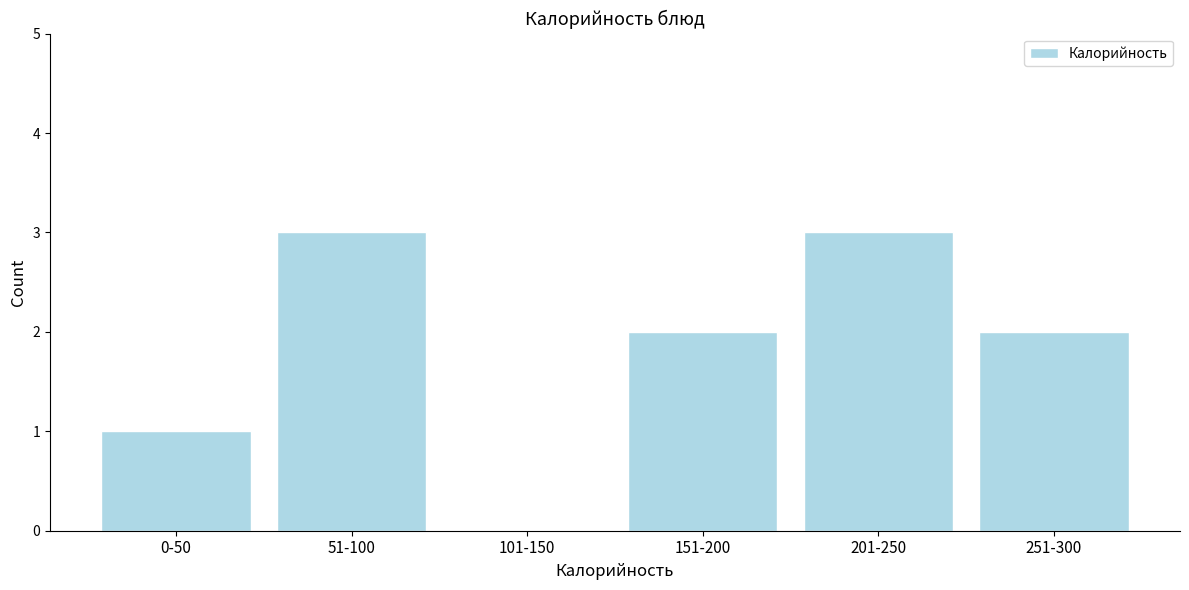

Reading left to right, list all the values displayed in this chart.

0-50=1	51-100=3	101-150=0	151-200=2	201-250=3	251-300=2